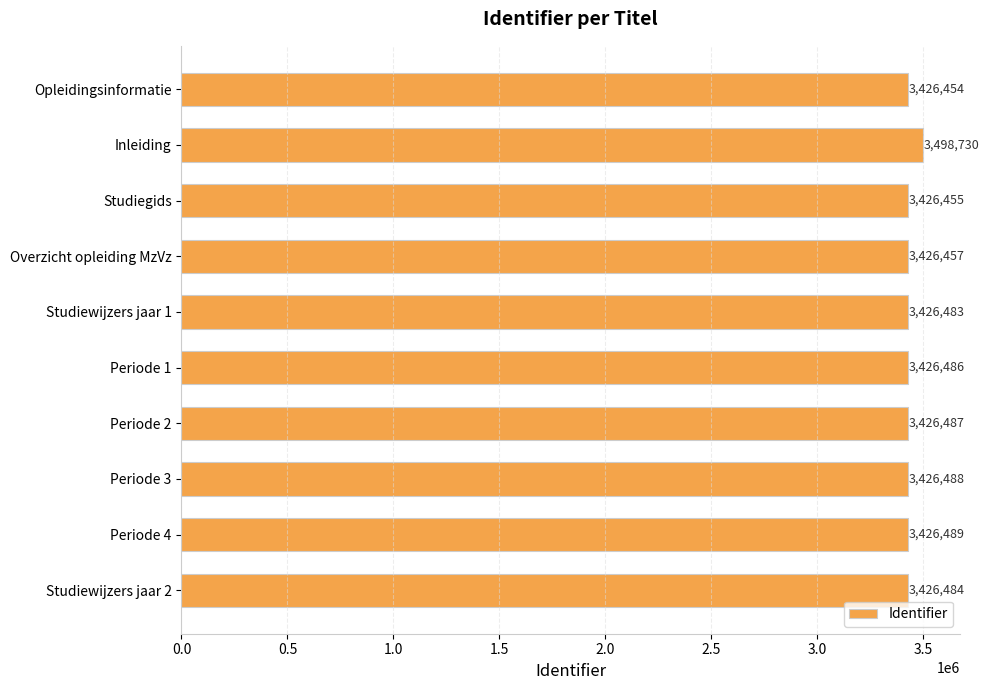

True or false: the data shows 4929568 at Periode 1.

False